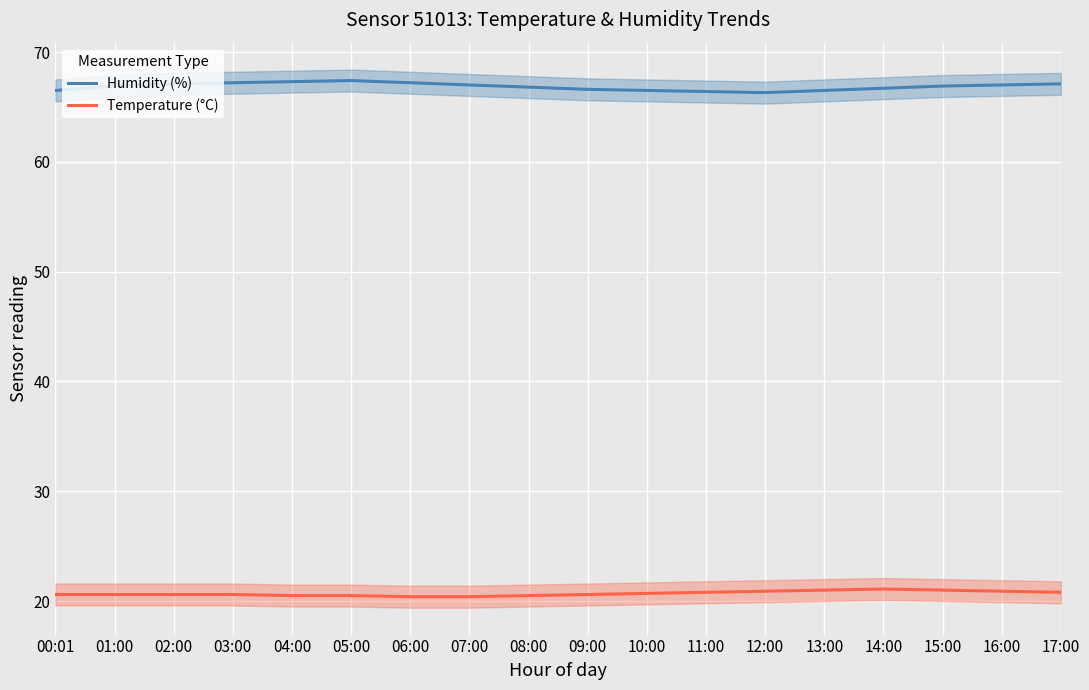

What is the value of the Humidity (%) point at the 18th from the left?

67.1